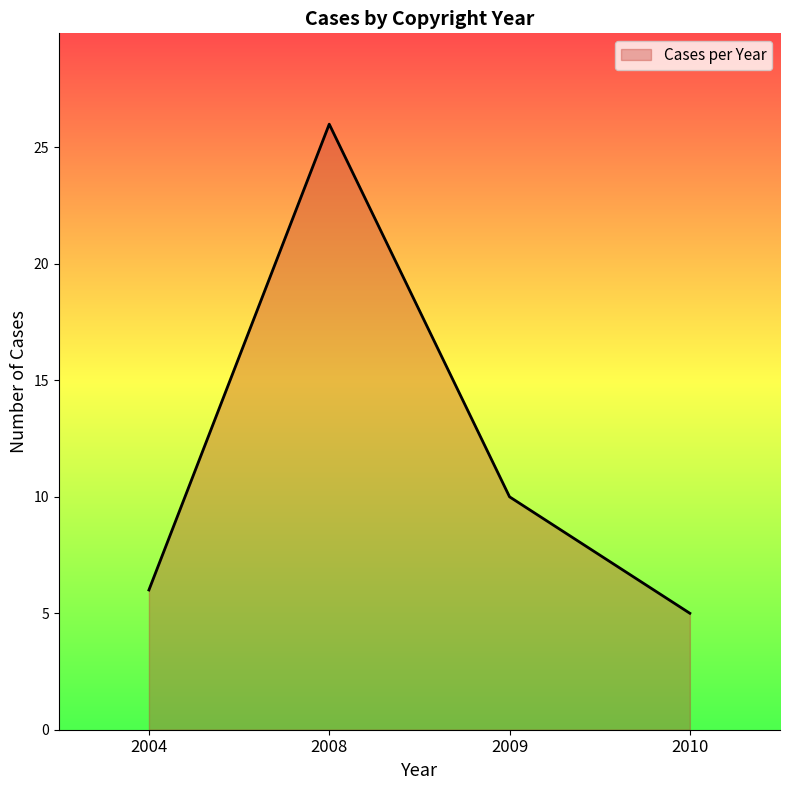

How many lines are shown in the chart?

1